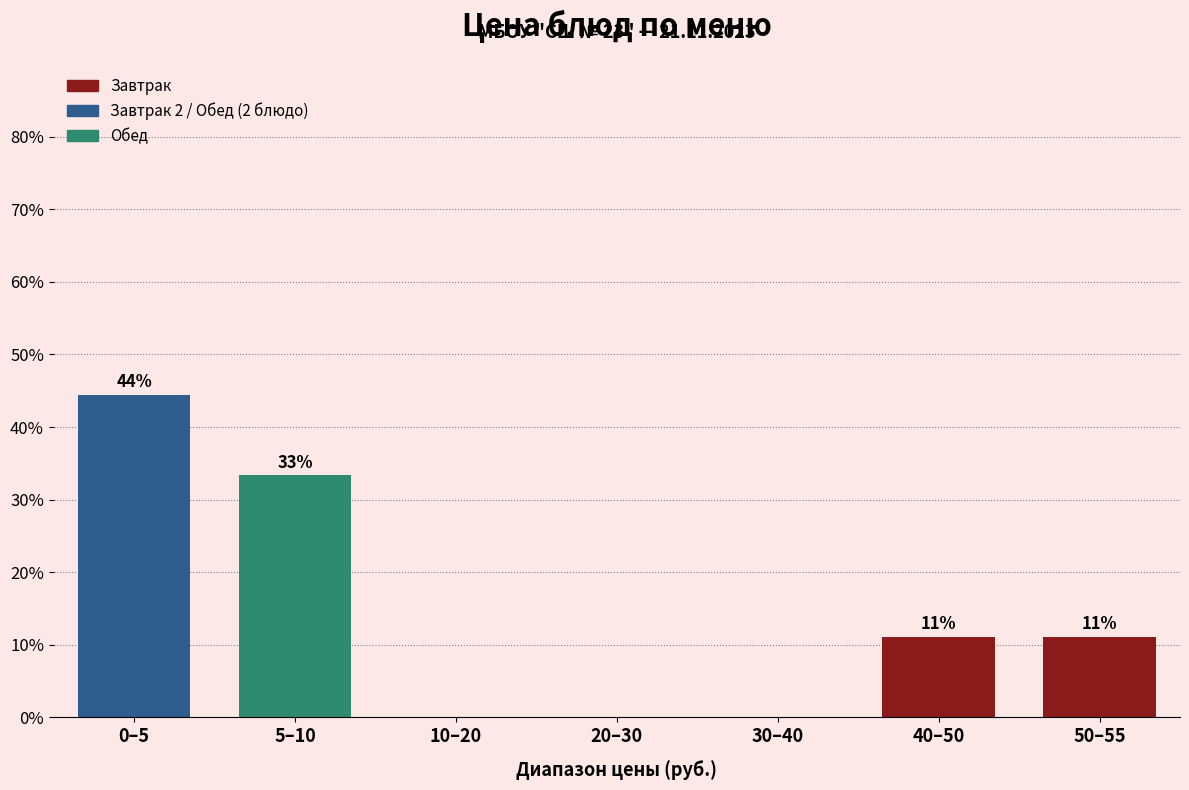

Are the bars horizontal?

No